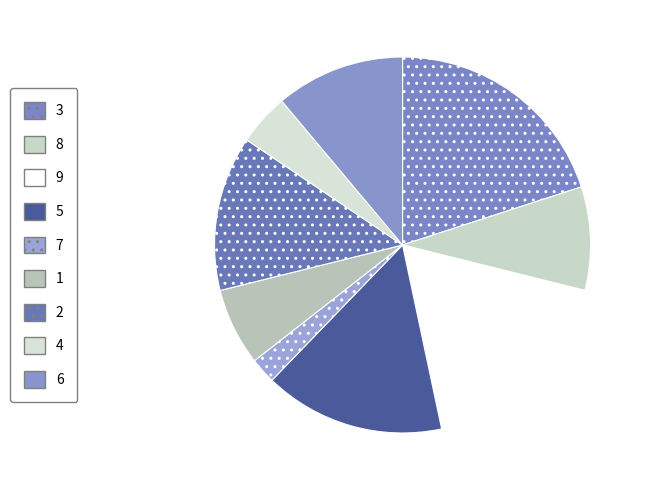

What percentage is the 7 slice, to the nearest percent?

2%